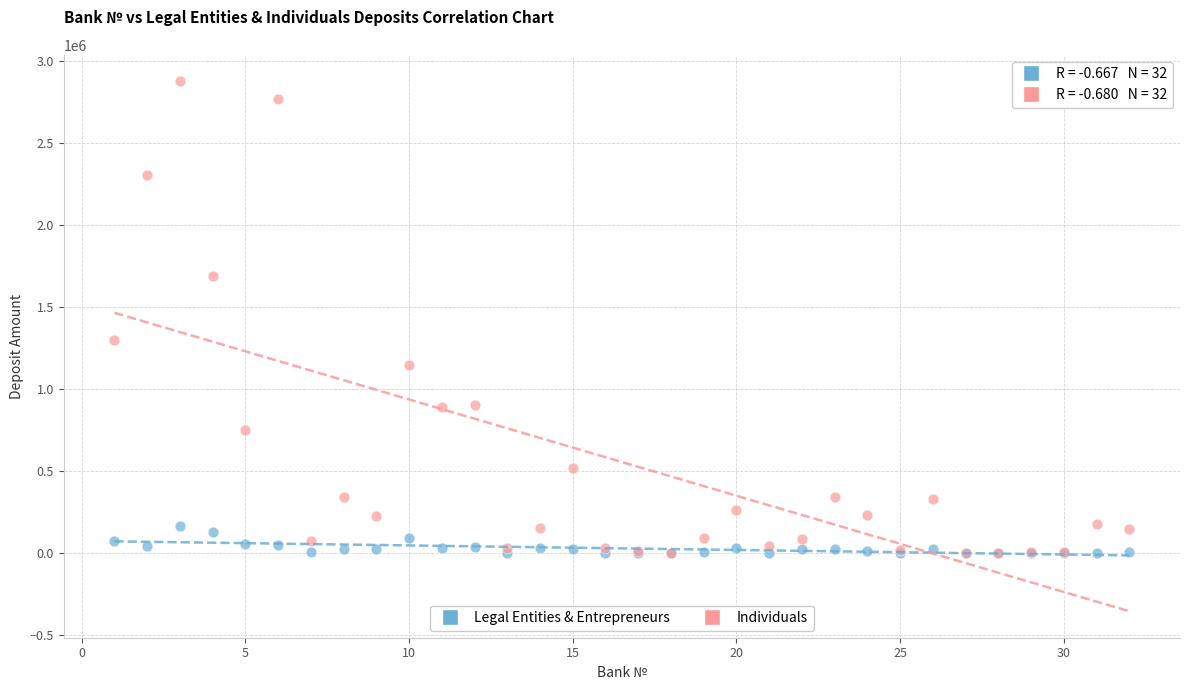

Which series contains the highest Y value?

Individuals